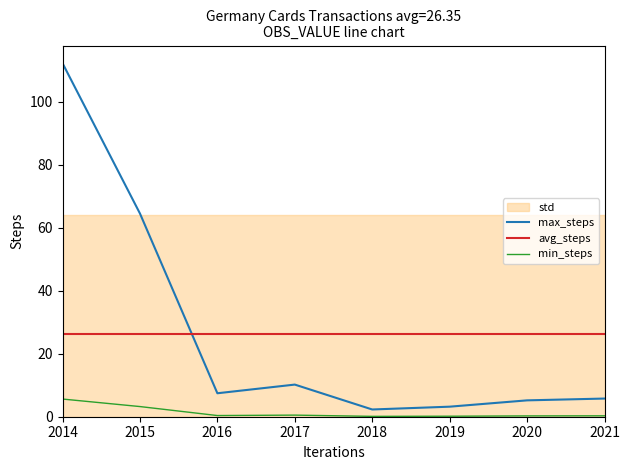

List the labels in order of avg_steps value, largest first.

2014, 2015, 2016, 2017, 2018, 2019, 2020, 2021